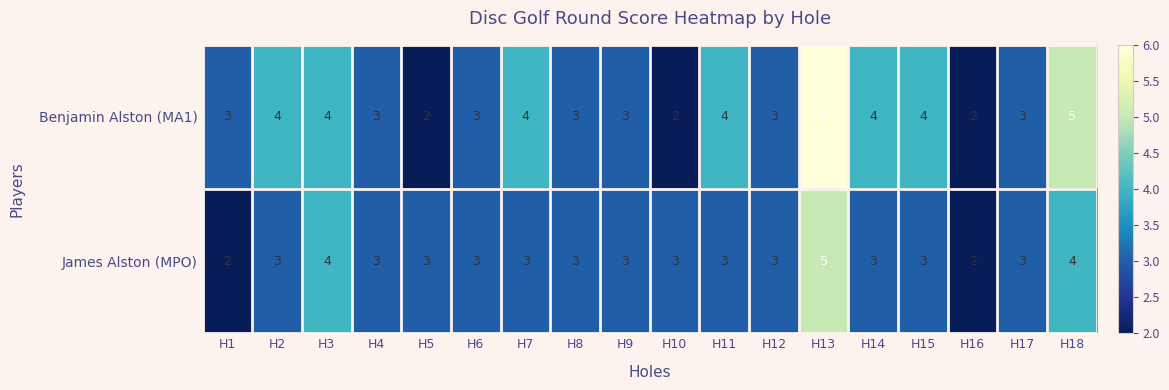

Read the Benjamin Alston (MA1) value at H3.

4